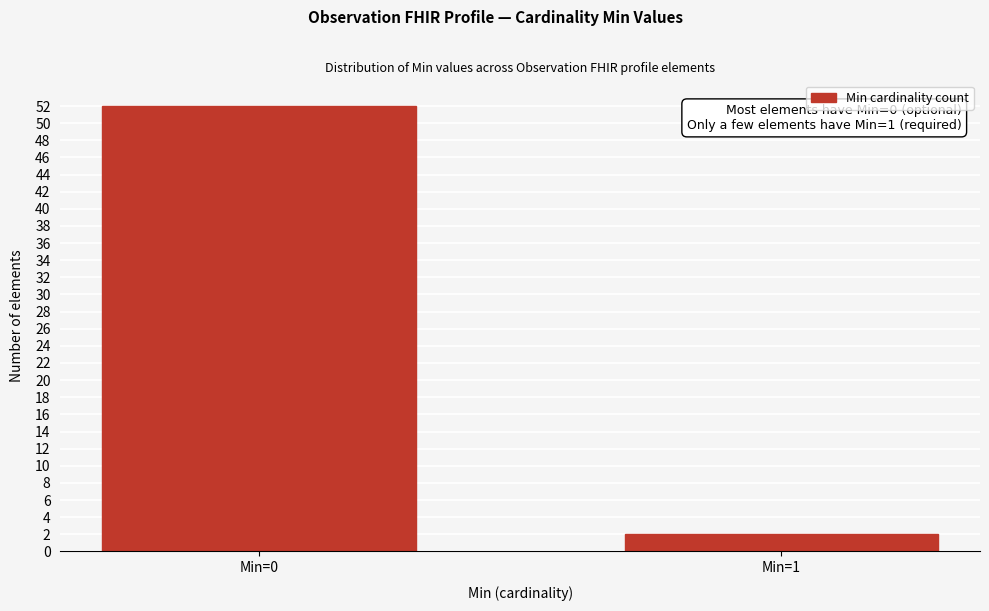

Reading right to left, list all the values displayed in this chart.

2	52